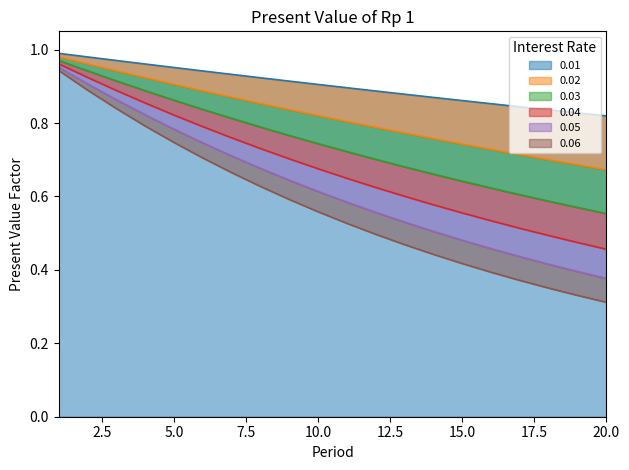

What is the difference between the second highest and minimum values in the 0.06 series?

0.6